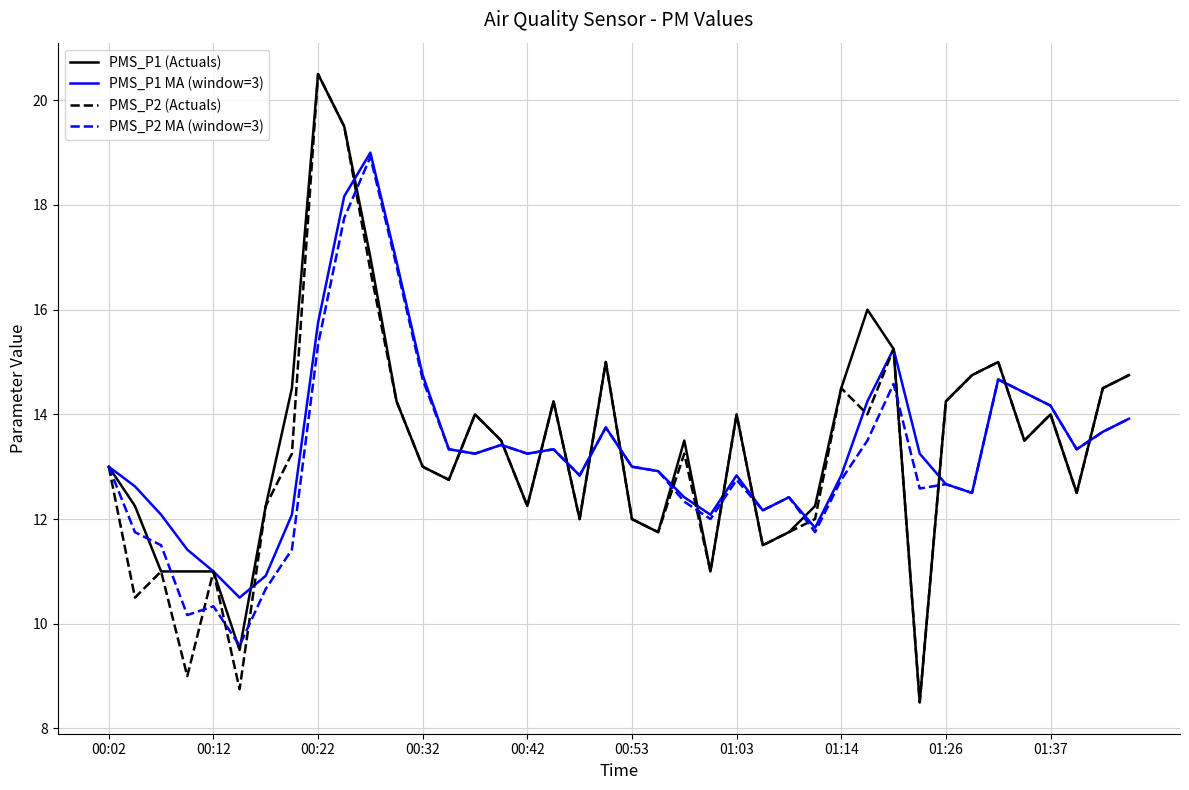

What is the lowest value of the PMS_P2 (Actuals) series?

8.5